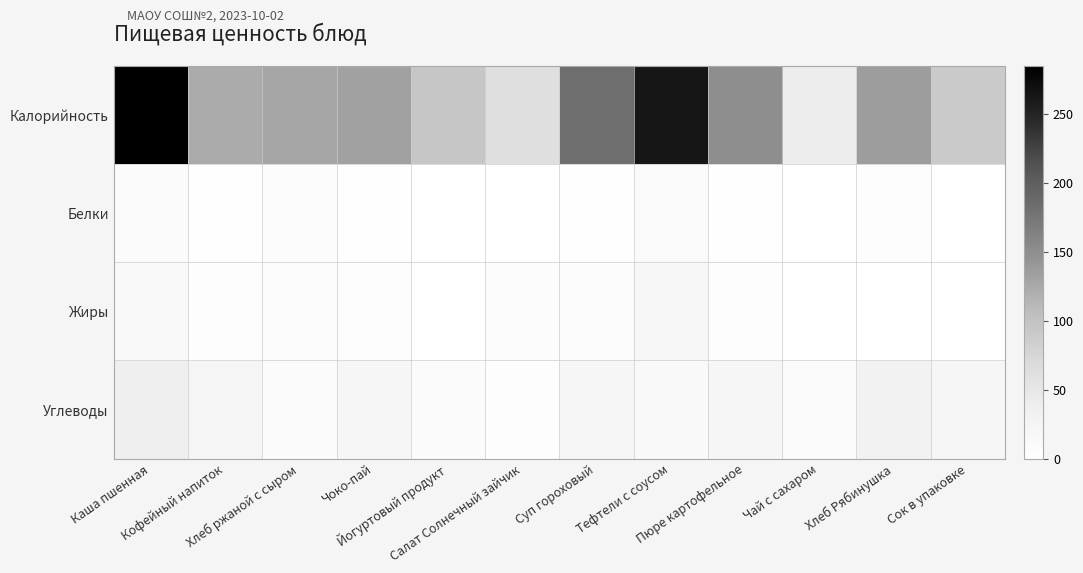

Between Сок в упаковке and Кофейный напиток, which is larger?

Кофейный напиток